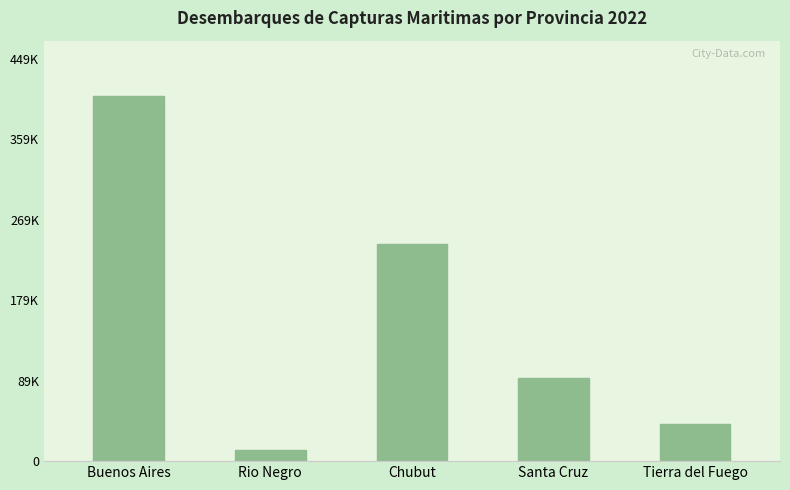

Reading right to left, list all the values displayed in this chart.

41861.2	92996.2	242075.6	12579.0	408381.7